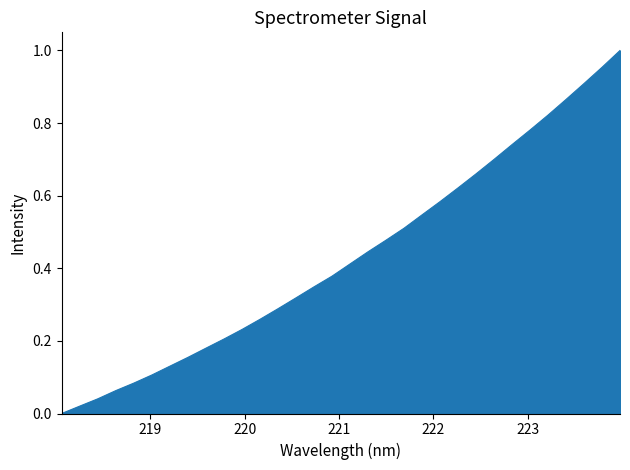

How many categories are shown in the chart?

32